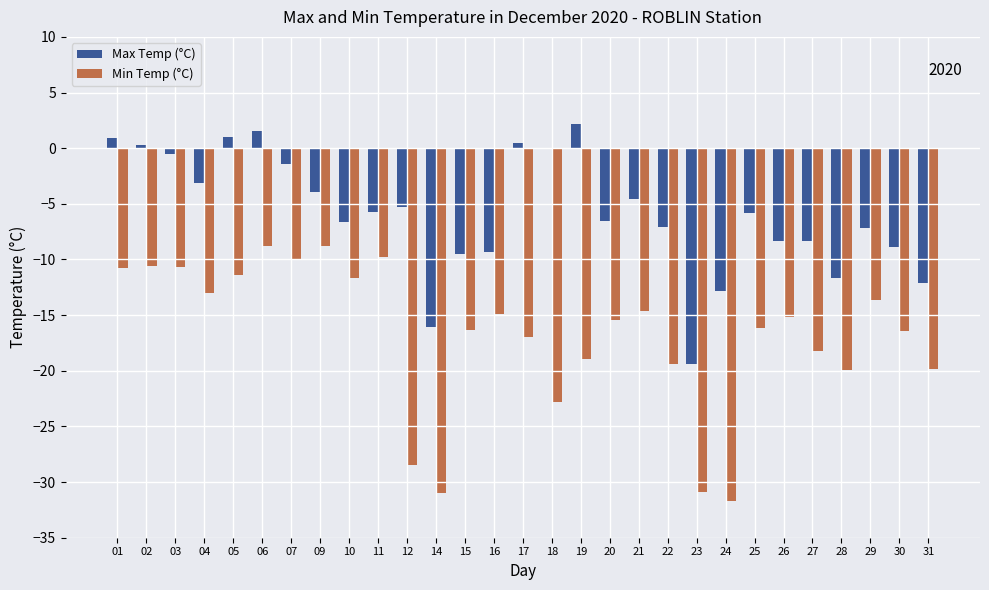

Is the value of Max Temp (°C) at 07 greater than the value of Min Temp (°C) at 12?

Yes